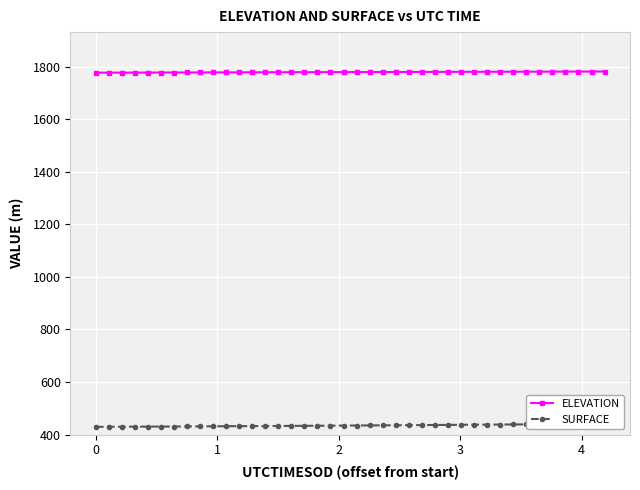

What is the smallest value displayed?

429.2